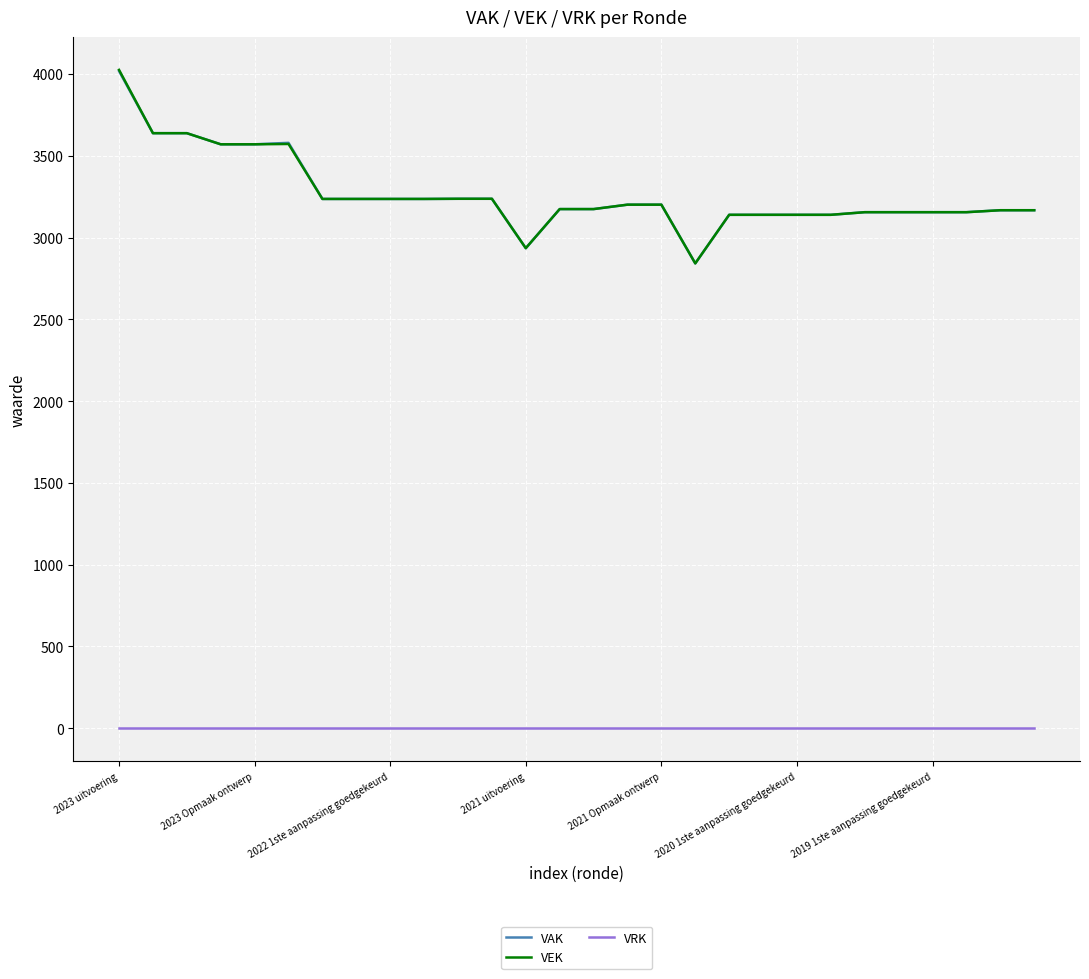

True or false: VAK and VRK cross at least once.

False